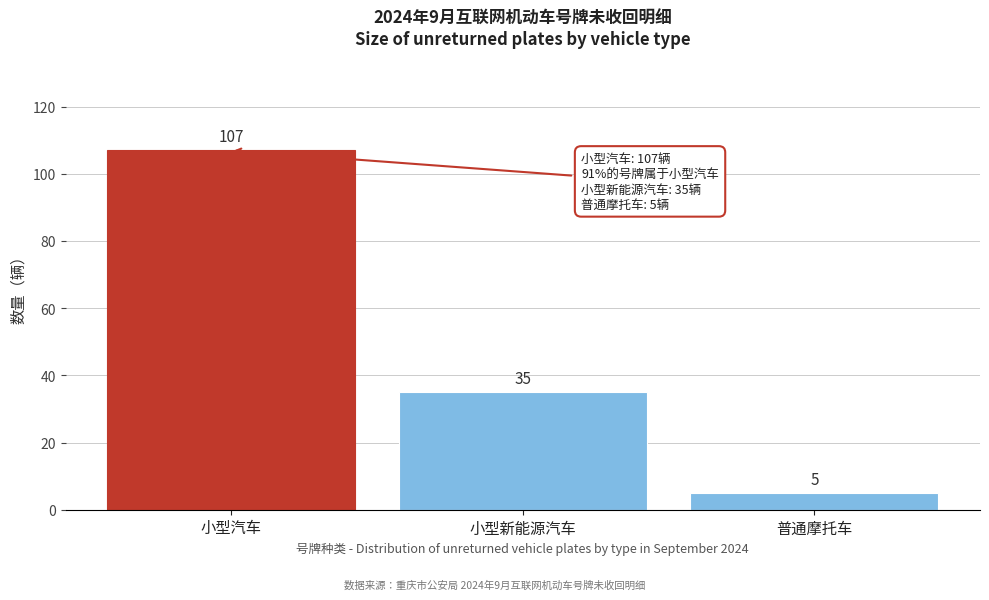

Reading left to right, extract all data points from this chart.

小型汽车=107	小型新能源汽车=35	普通摩托车=5